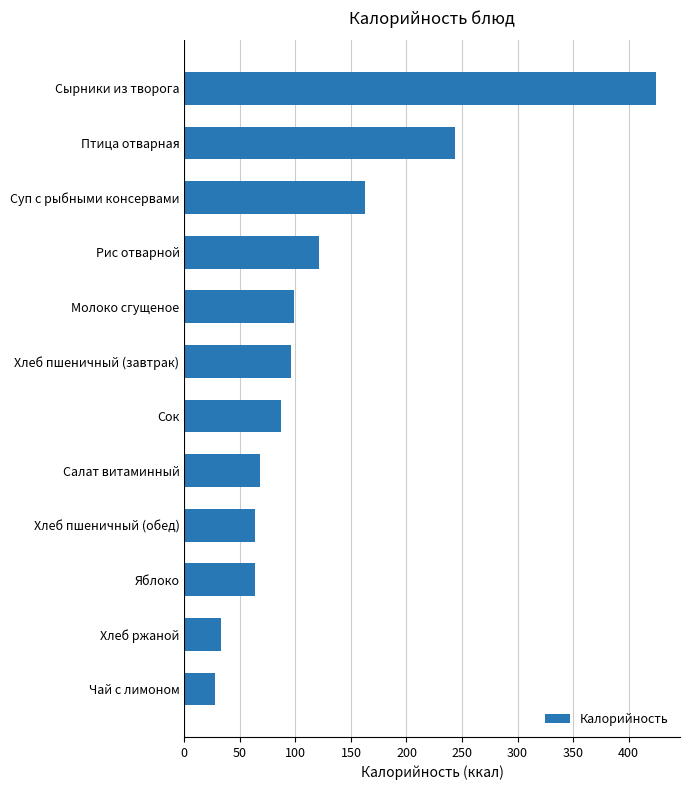

How many distinct data groups are displayed?

1